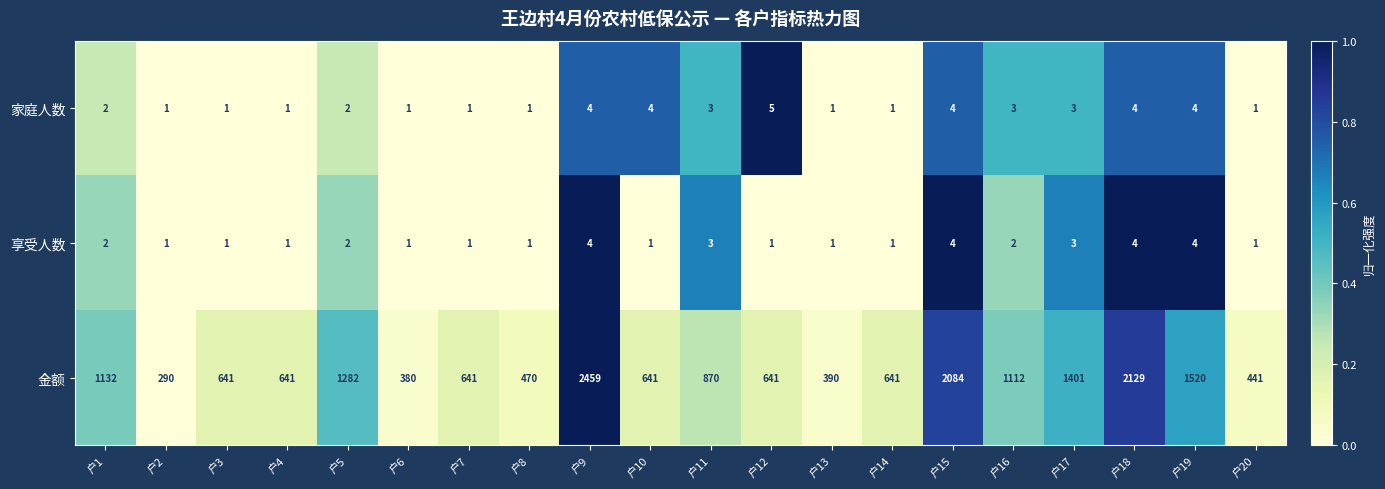

How many data points does each series have?

20